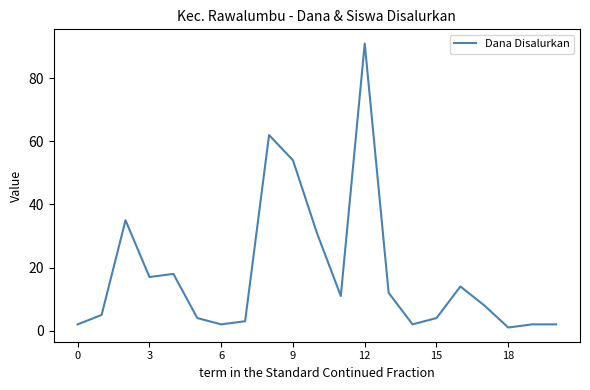

What is the greatest value displayed?

91